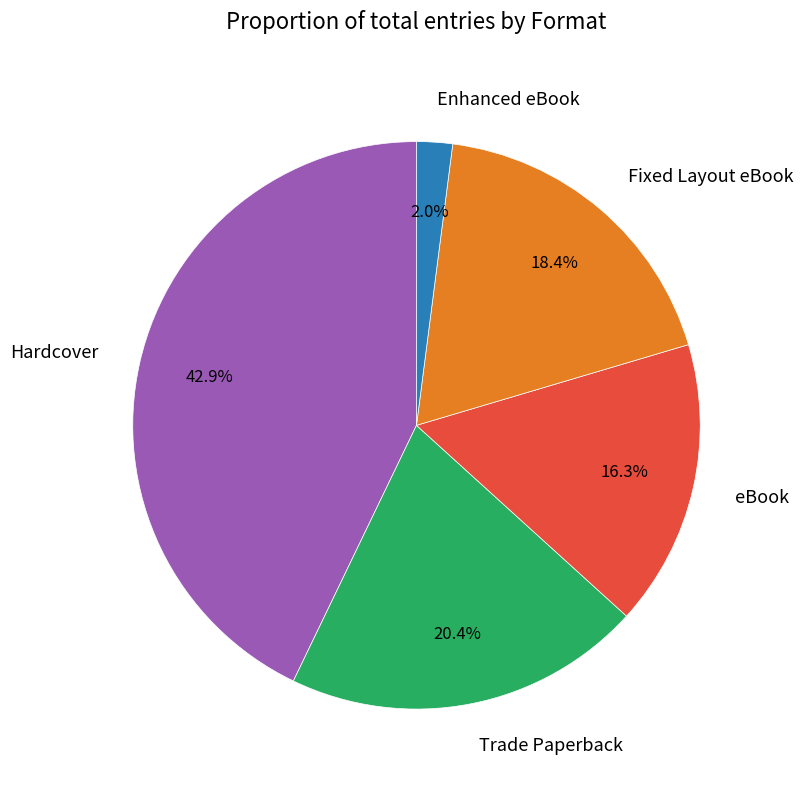

Which has a higher value, Fixed Layout eBook or Trade Paperback?

Trade Paperback